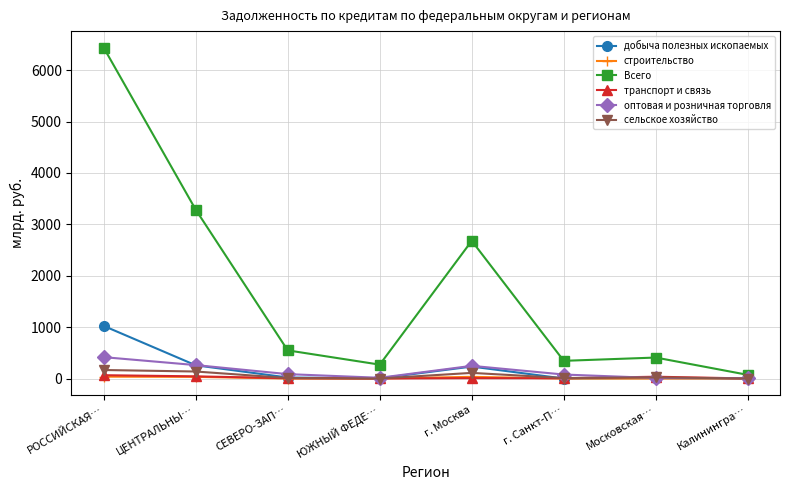

Does the chart display data point markers on the line(s)?

Yes